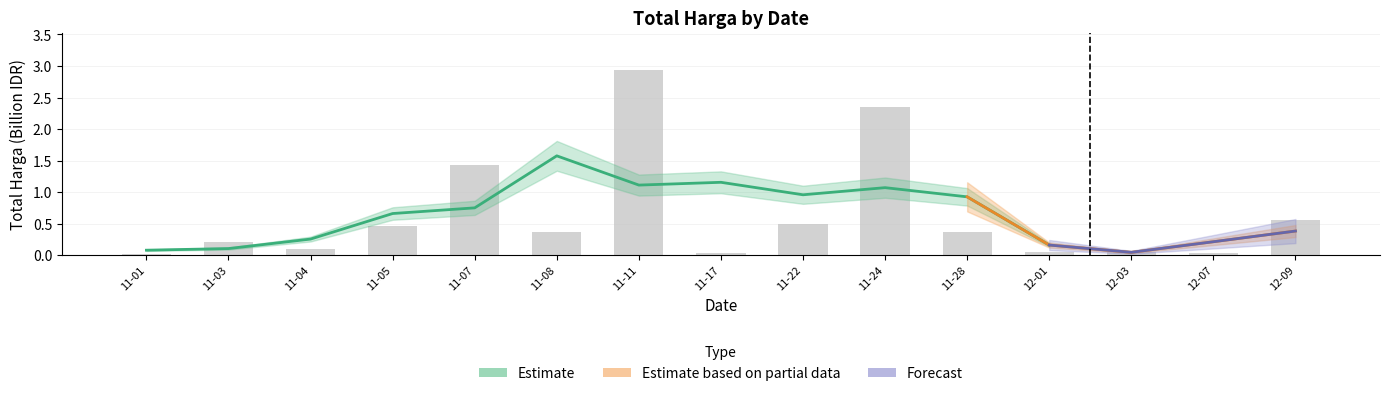

What is the maximum value shown in the chart?

2.9